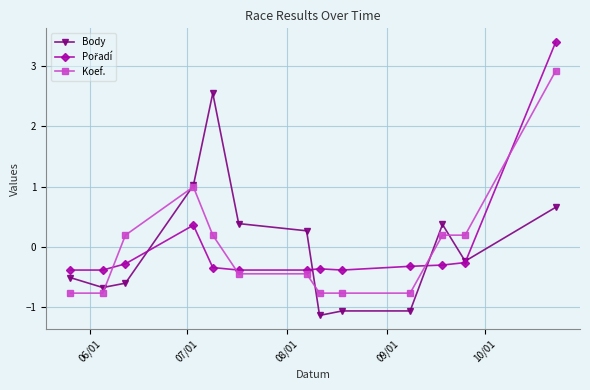

At how many categories does at least one series exceed 0?

8